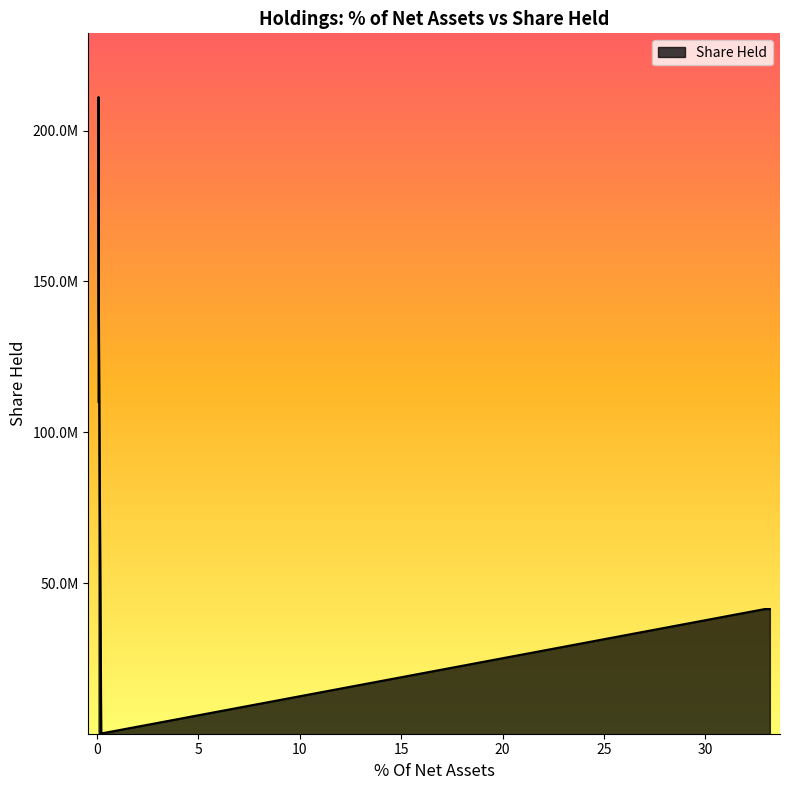

The value at STATE STREET INST MMKT is 42034806. True or false?

False